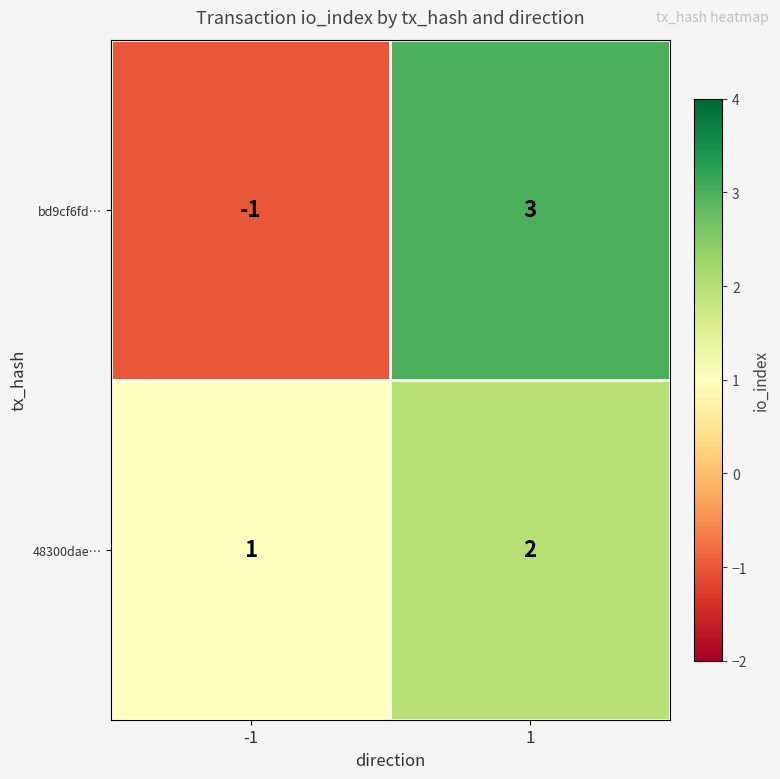

How many categories are shown in the chart?

2